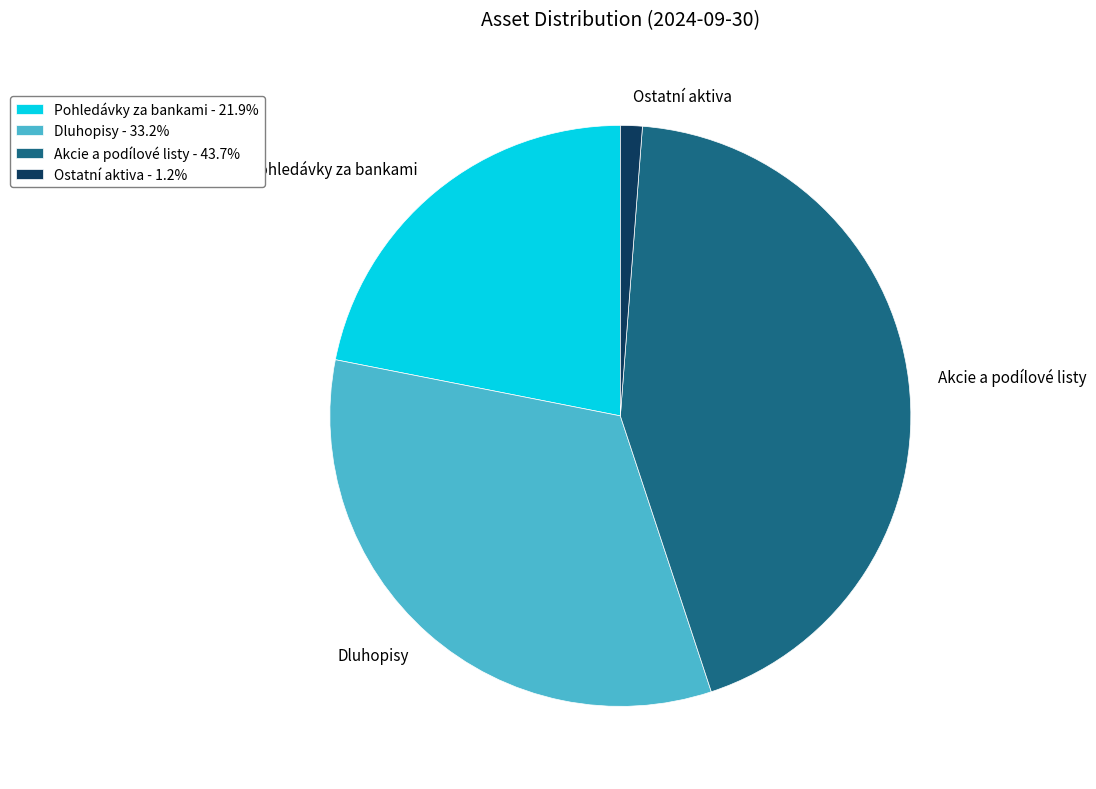

Count the number of slices in the pie.

4